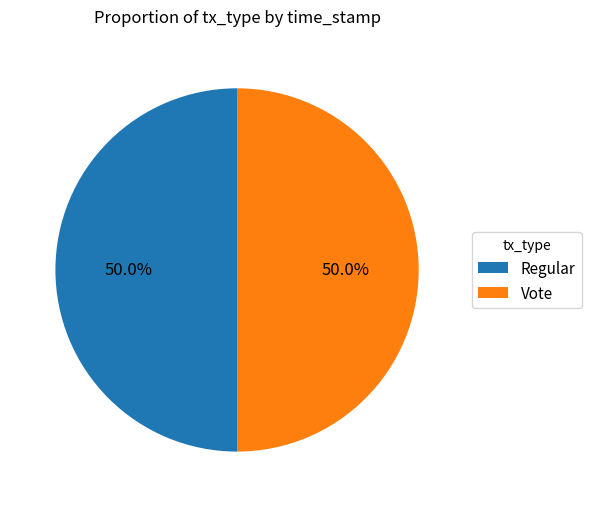

Approximately how many times larger is the value at Regular compared to Vote?

1.0